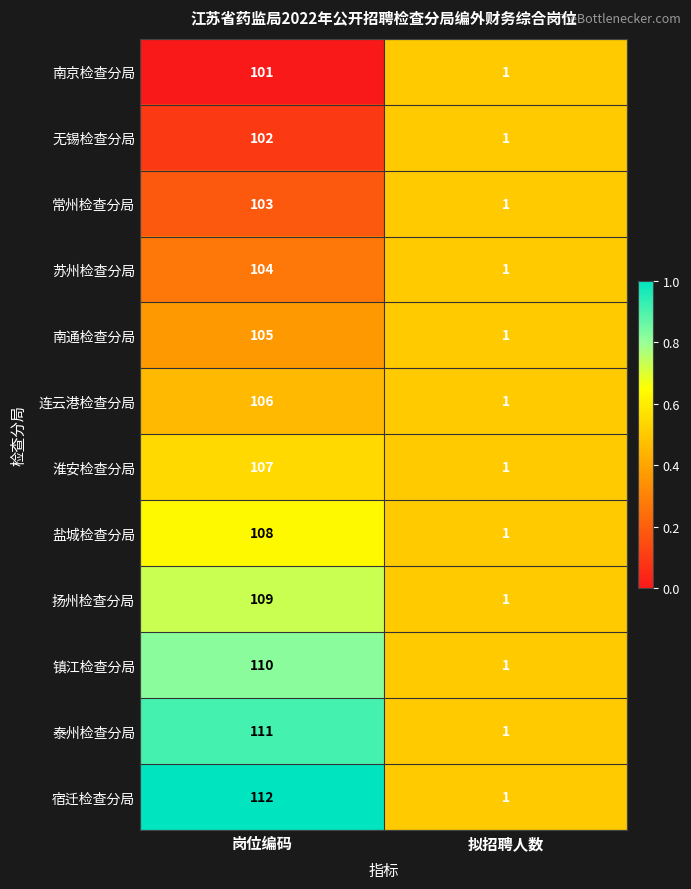

At which category does the chart reach its peak across all series?

岗位编码